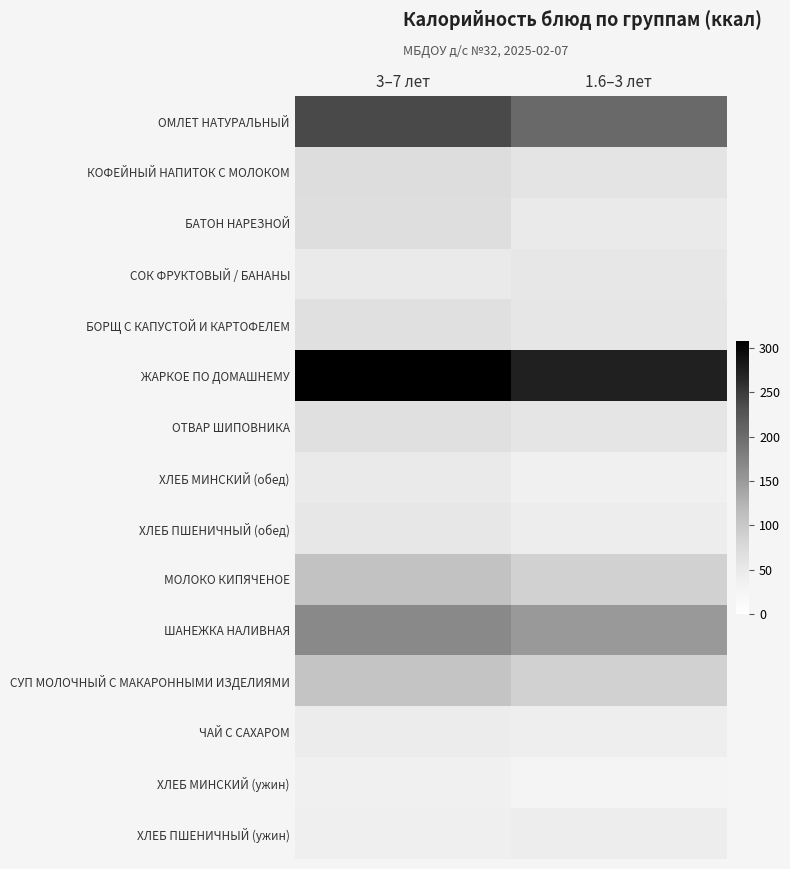

What is the total value across all series at 3–7 лет?

1466.1